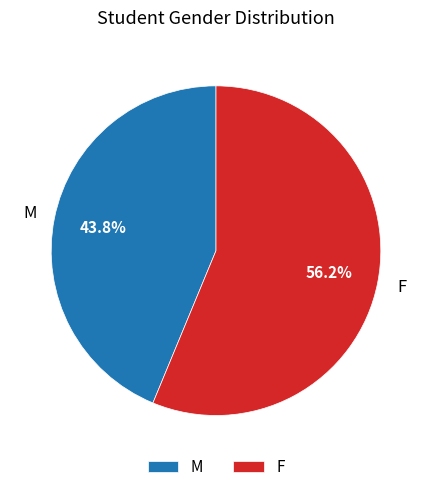

Rank the categories by value from highest to lowest.

F, M